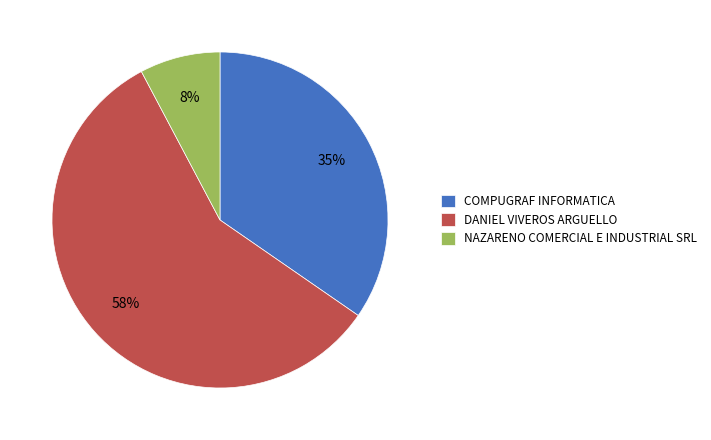

What is the majority slice?

DANIEL VIVEROS ARGUELLO